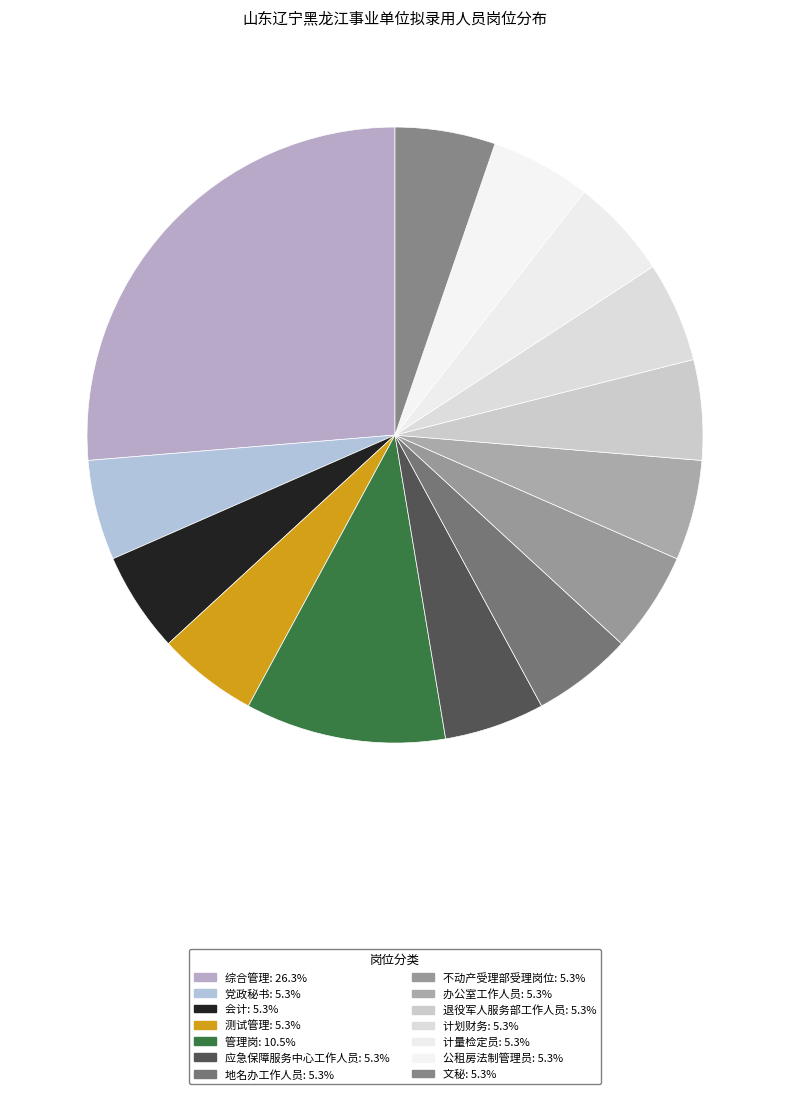

To the nearest percent, what is the difference between the largest and smallest slice percentages?

21%